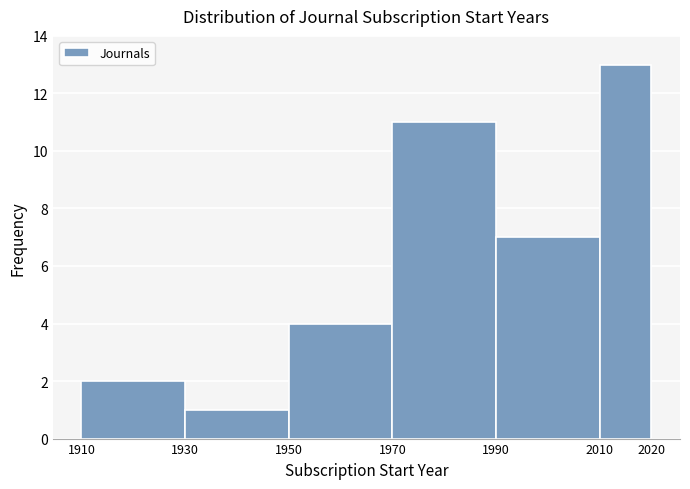

Reading left to right, transcribe this chart: for each bar, give the range it covers on the x-axis and its height. The values are not printed on the chart, so give them approximately, as read against the axis.

1910 to 1930: 2
1930 to 1950: 1
1950 to 1970: 4
1970 to 1990: 11
1990 to 2010: 7
2010 to 2020: 13